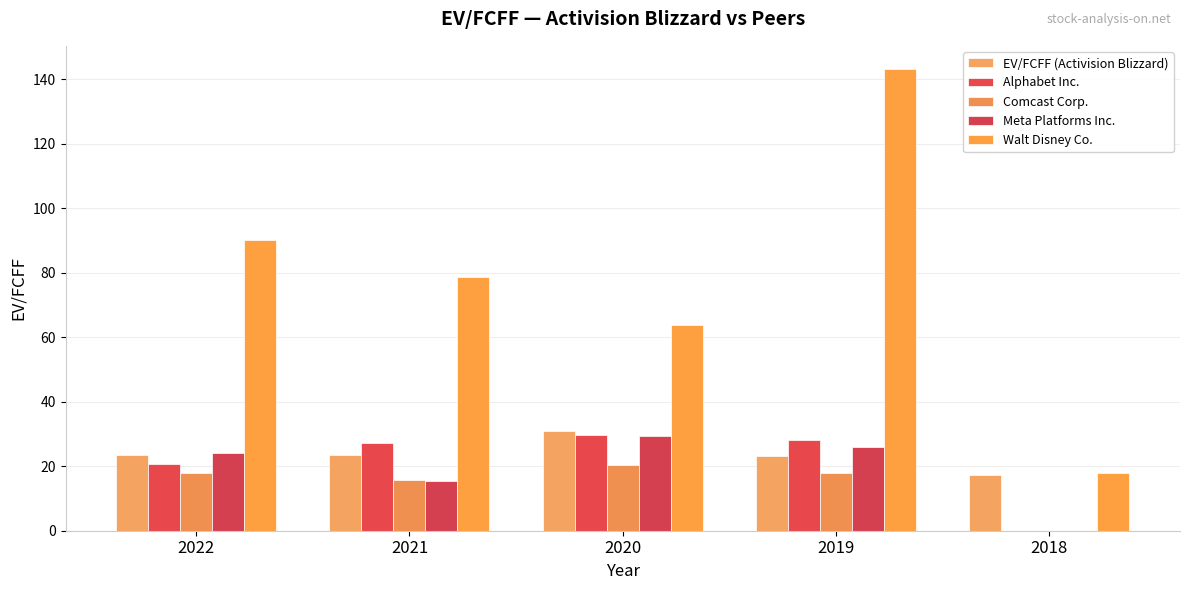

Is it true that Walt Disney Co. equals 27.7 at 2018?

False